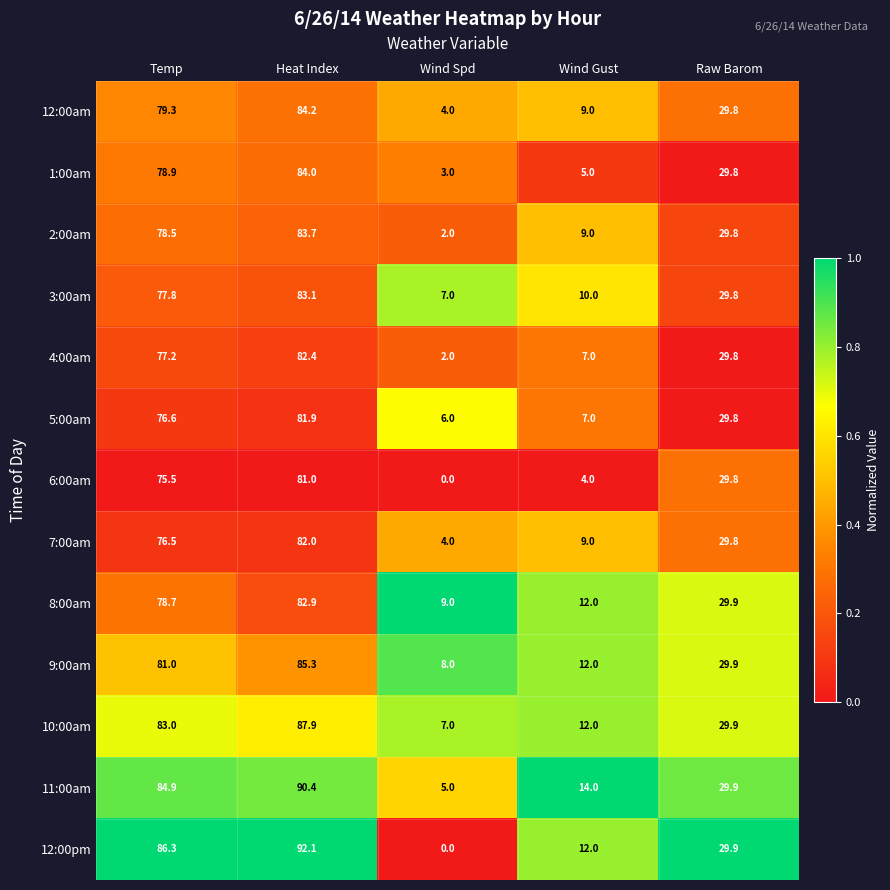

Between Heat Index and Wind Spd, which series saw the biggest shift?

12:00pm